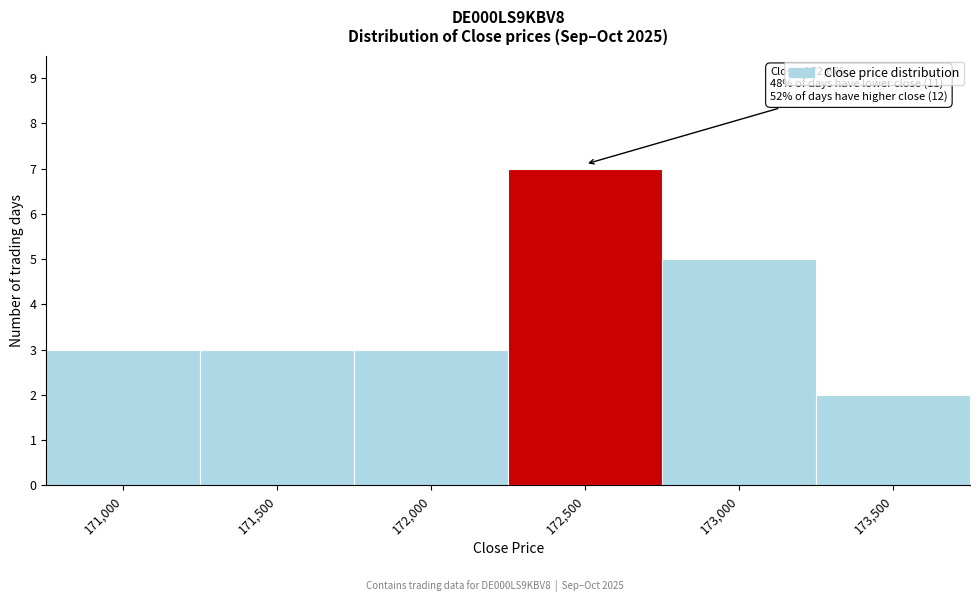

Reading left to right, what are all the values shown in this chart?

171,000=3	171,500=3	172,000=3	172,500=7	173,000=5	173,500=2